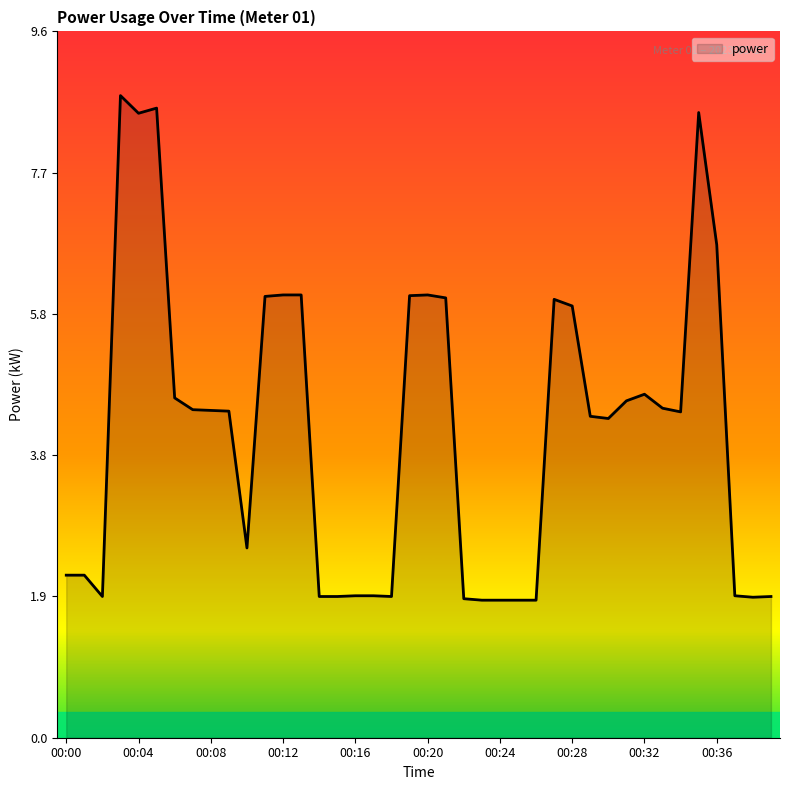

What is the smallest value displayed?

1.9